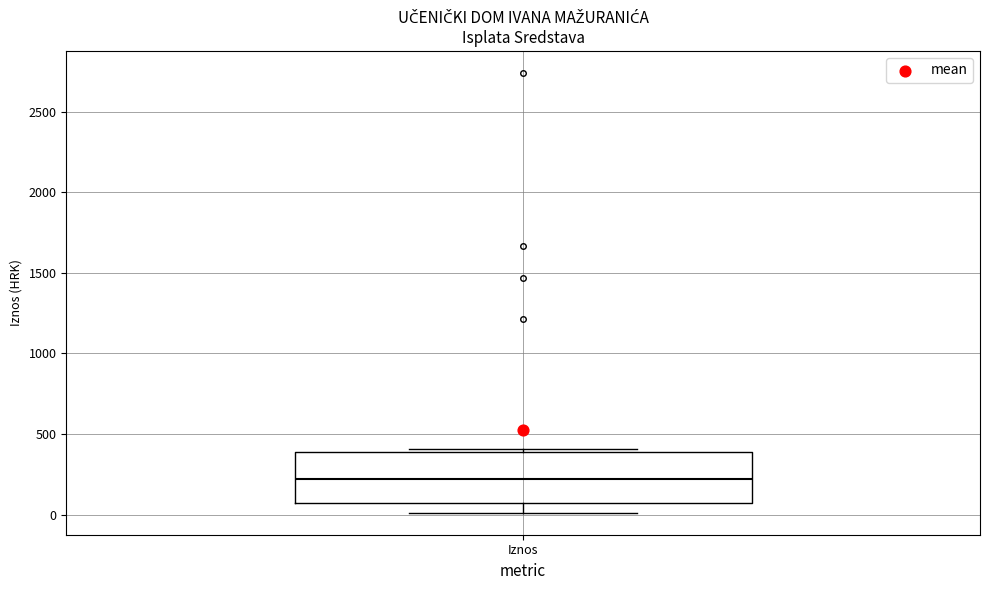

Transcribe this box plot: give where the median line is, the range the box spans, and where the two whiskers end, as read against the y-axis. The values are not printed on the chart, so give them approximately, as read against the axis.

median 200, box 100 to 400, whiskers 0 to 400 (just above the box's upper edge)